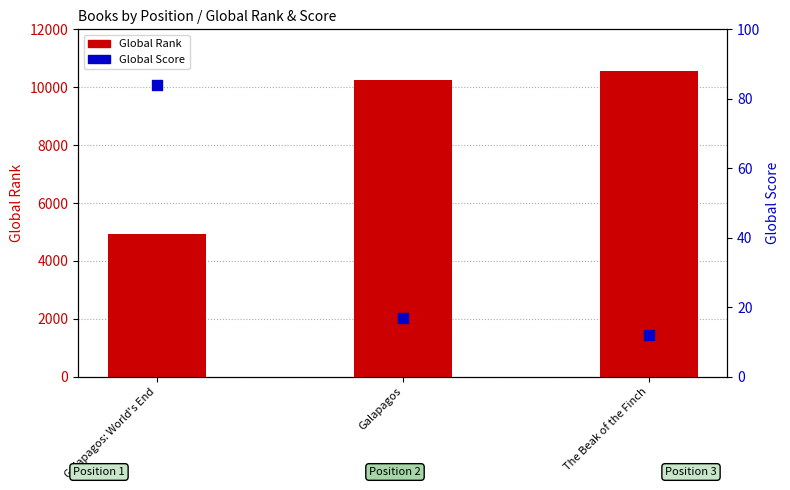

Which series contains the lowest Y value?

Global Score